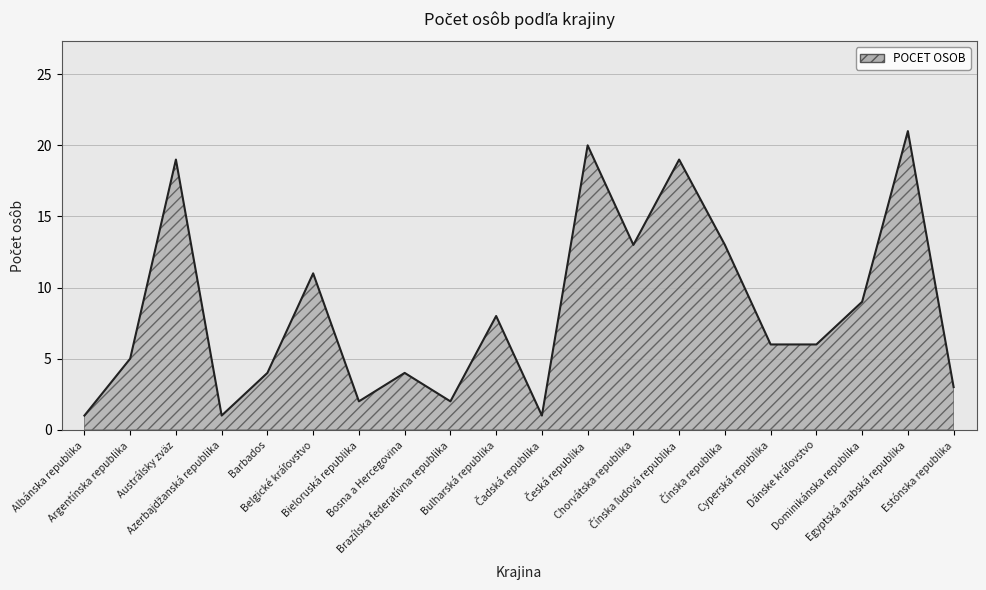

What is the maximum value shown in the chart?

21